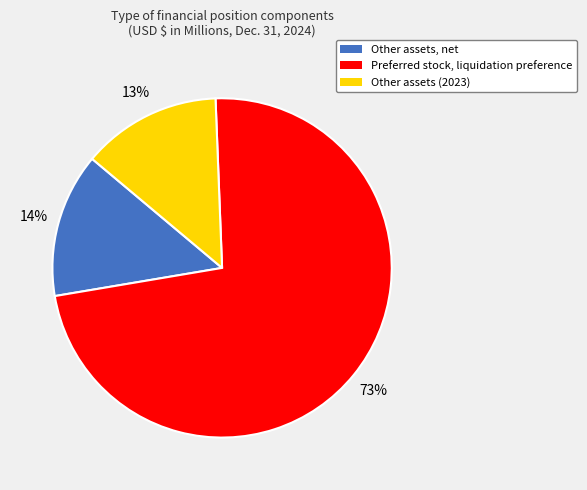

To the nearest percent, what percentage of the pie is Other assets, net?

14%